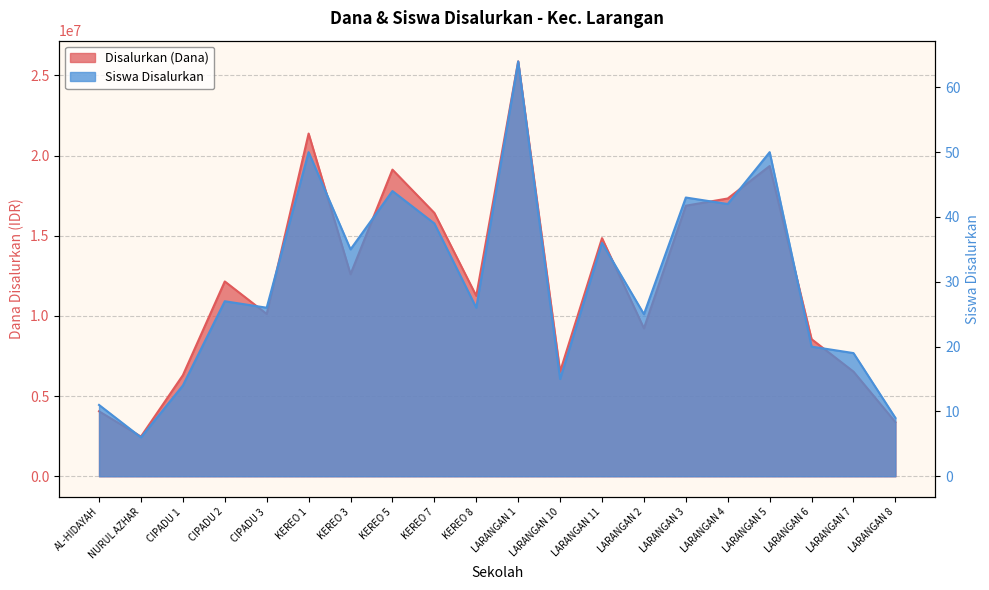

What position from the left is LARANGAN 5?

17